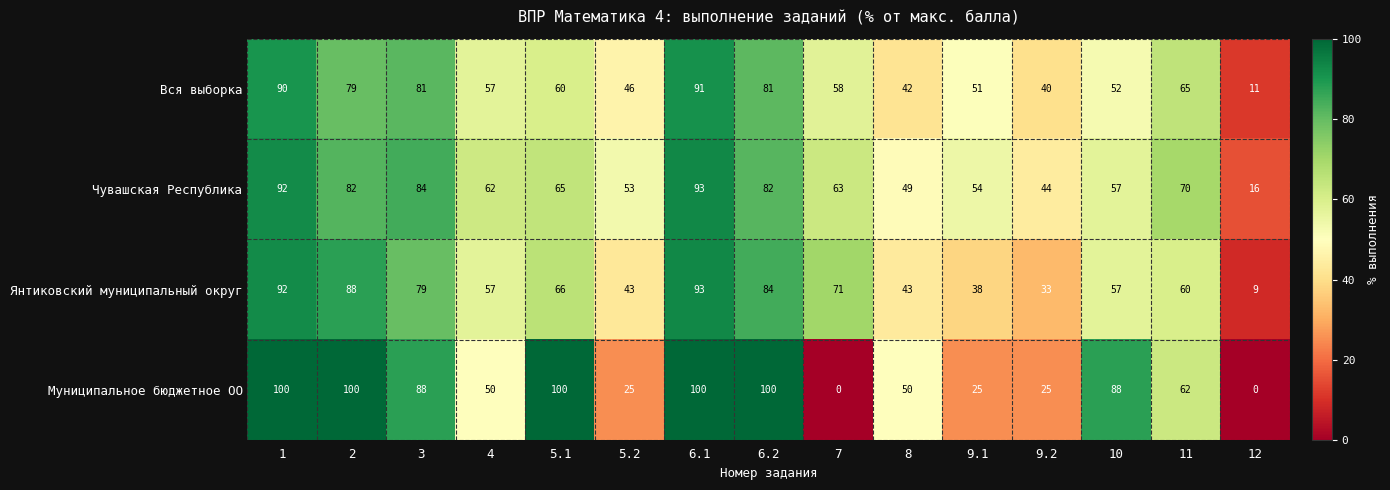

At how many categories does at least one series exceed 18?

14